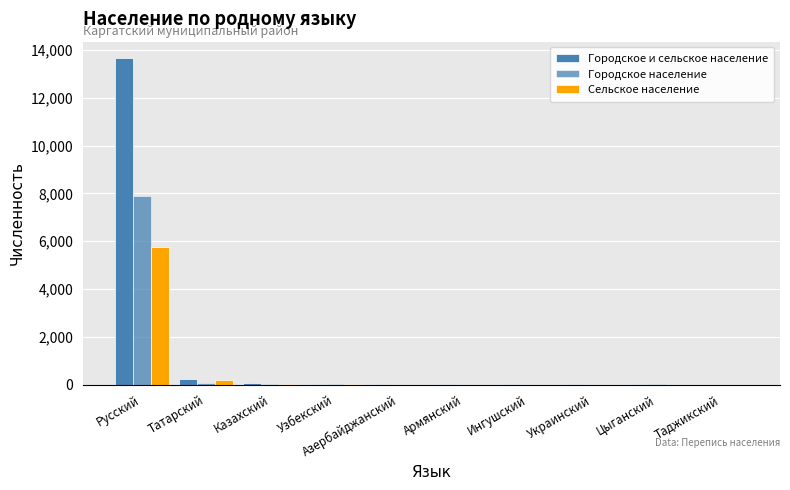

How many groups of bars are there?

10